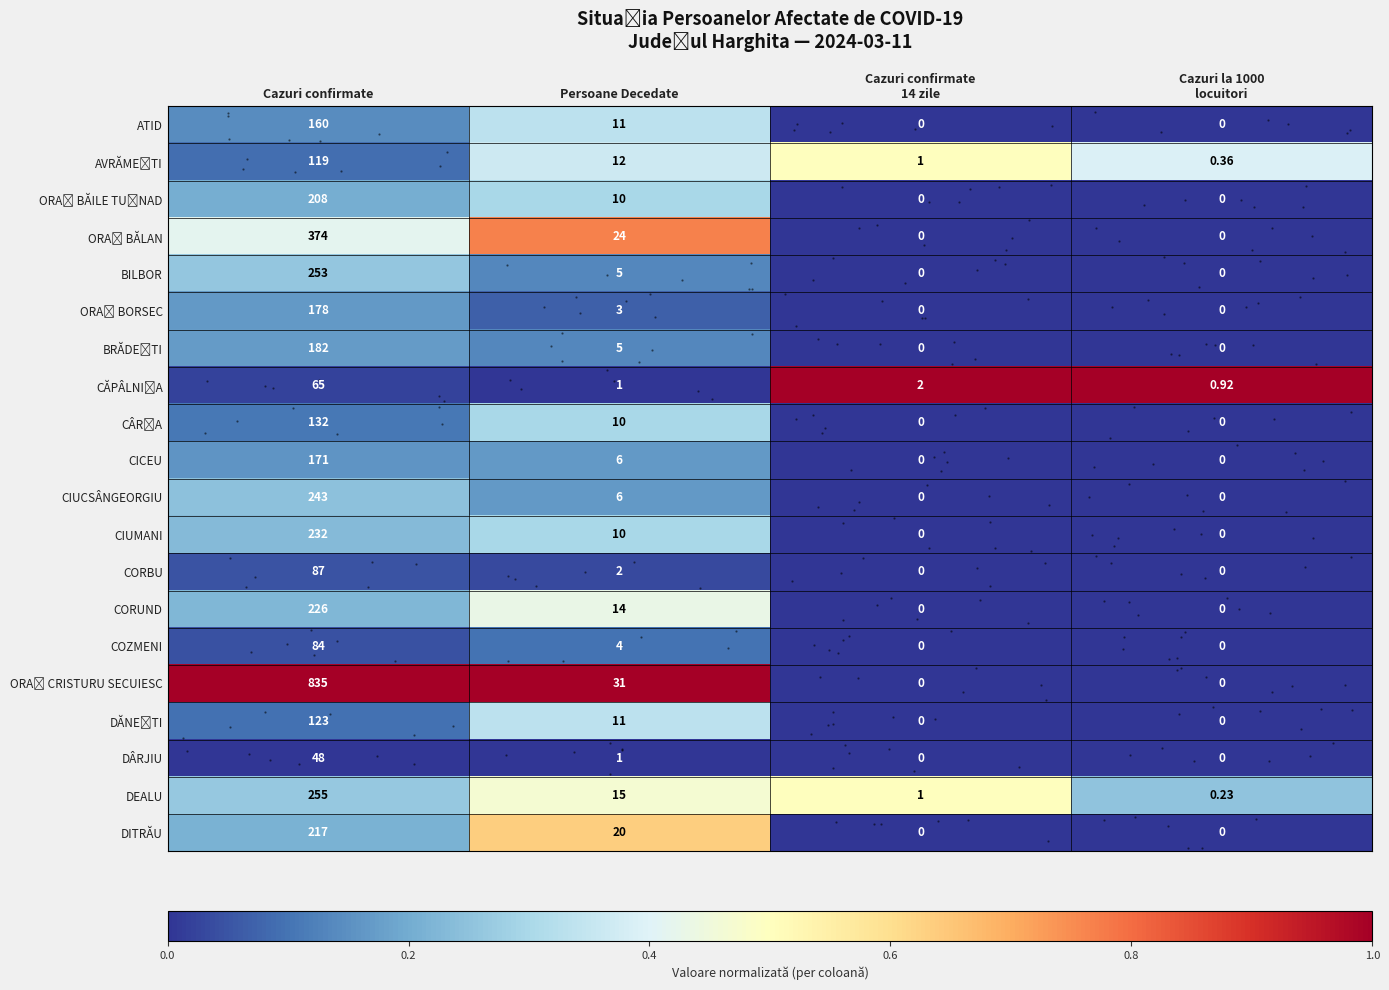

At which category does the chart reach its minimum across all series?

Cazuri confirmate
14 zile